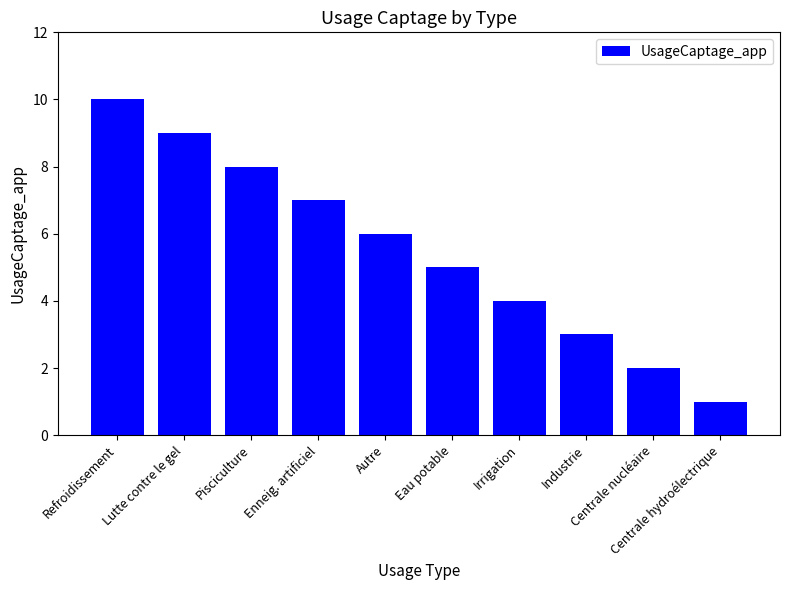

Is it true that the value at Enneig. artificiel is 7?

True